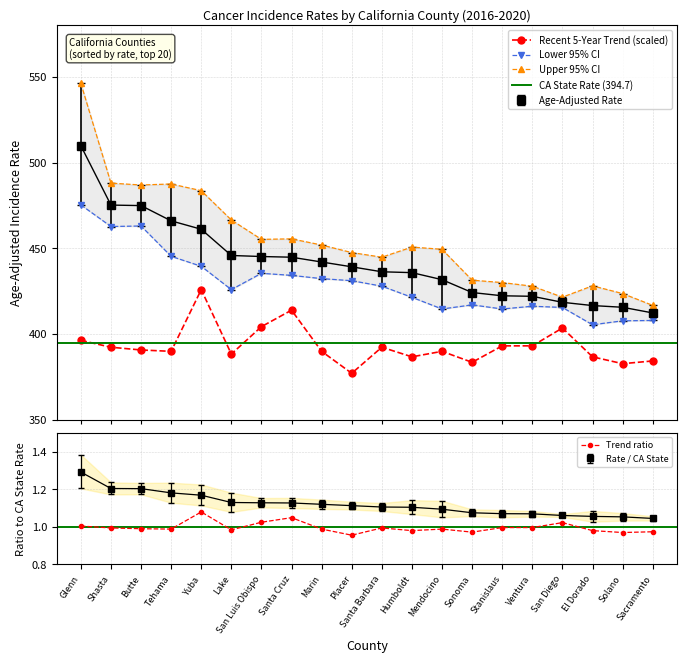

Where is Age-Adjusted Rate nearest to the value 1?

Sacramento